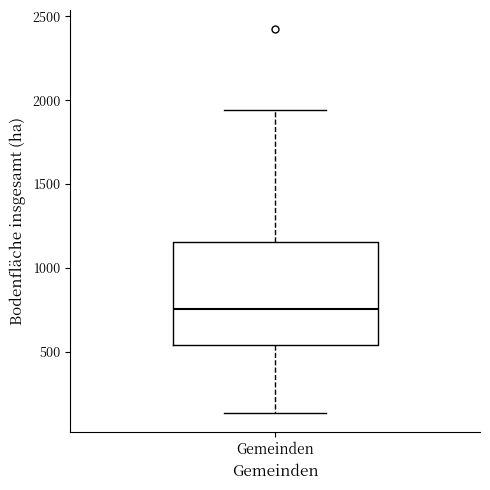

Read this box plot against the y-axis: the position of the median line, the range covered by the box, and the ends of both whiskers. The values are not printed on the chart, so give them approximately, as read against the axis.

median 750, box 550 to 1150, whiskers 150 to 1950